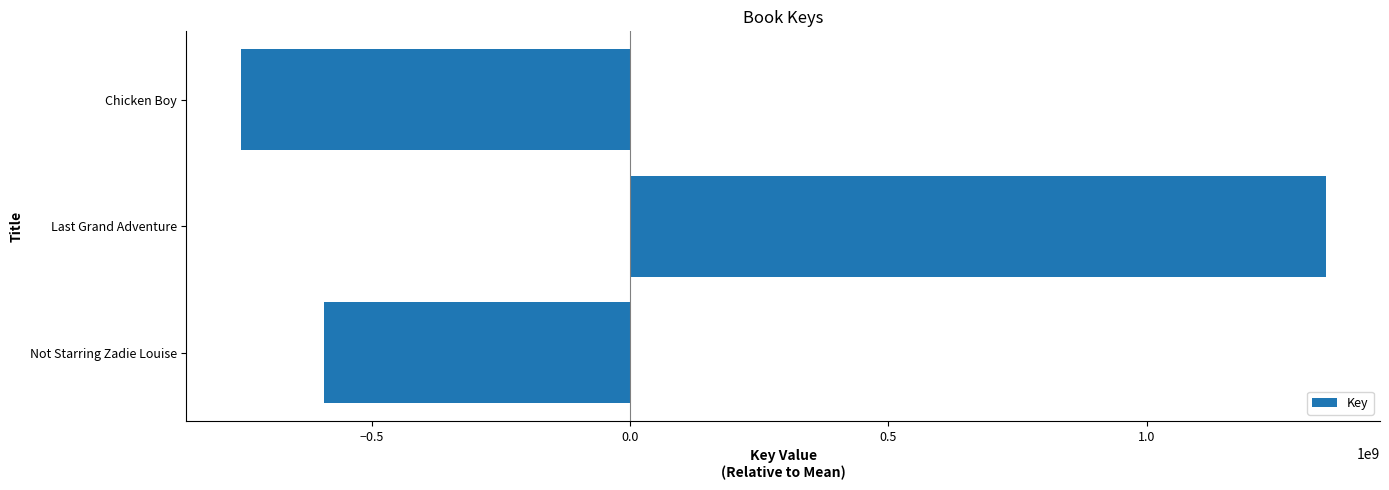

True or false: the data shows 418827227 at Last Grand Adventure.

False